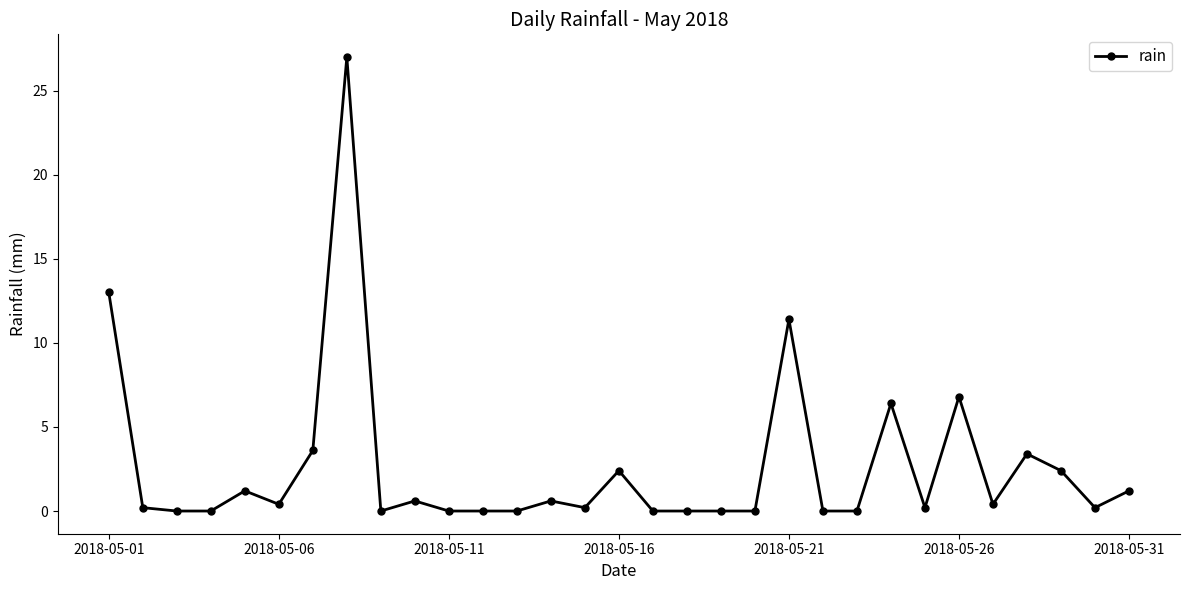

What is the average value?

2.6